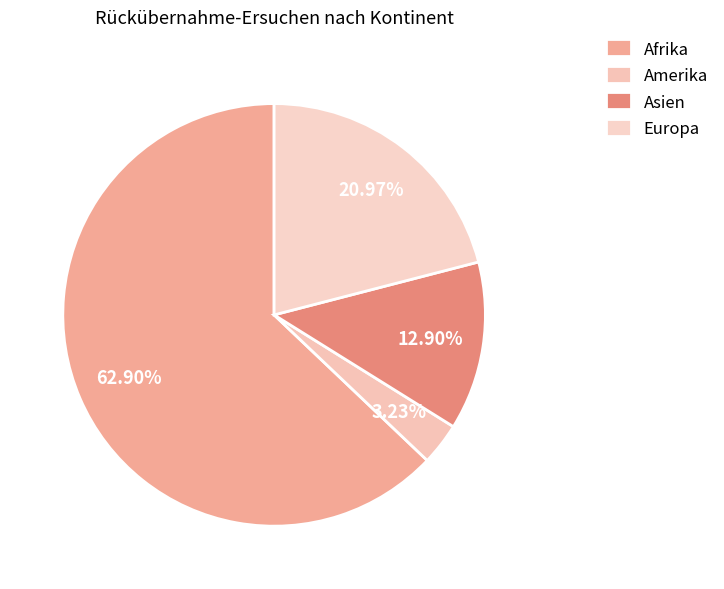

How many slices are in this pie chart?

4